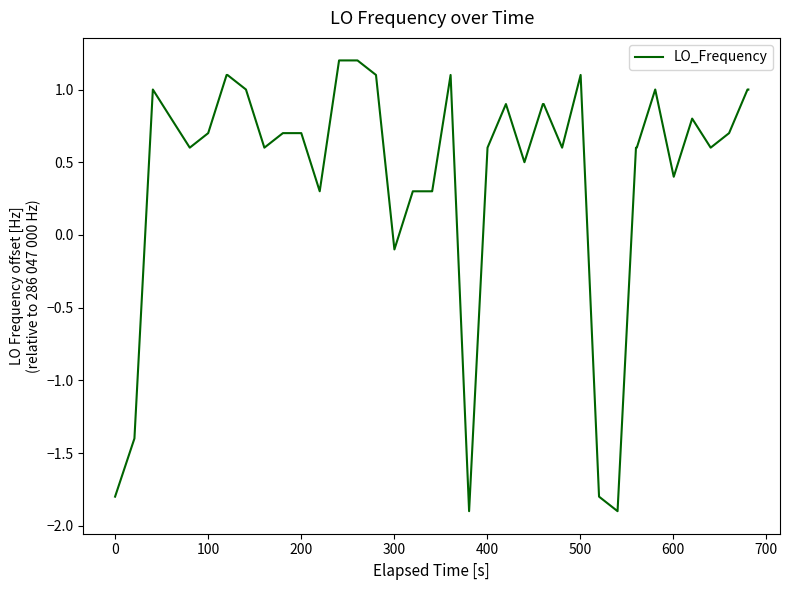

What is the maximum value shown in the chart?

1.2